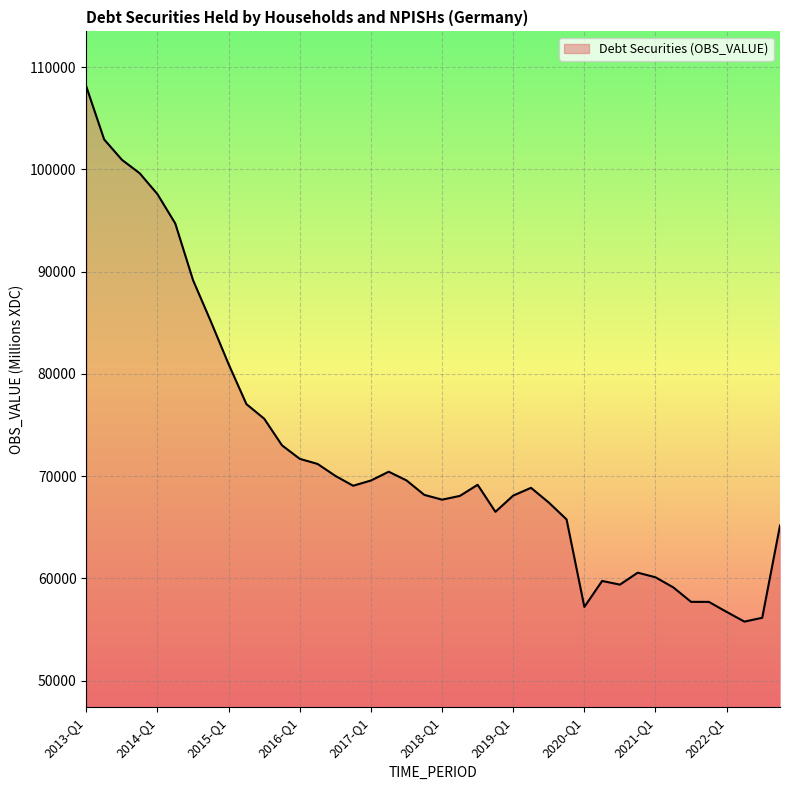

What is the difference between the maximum and minimum values?

52320